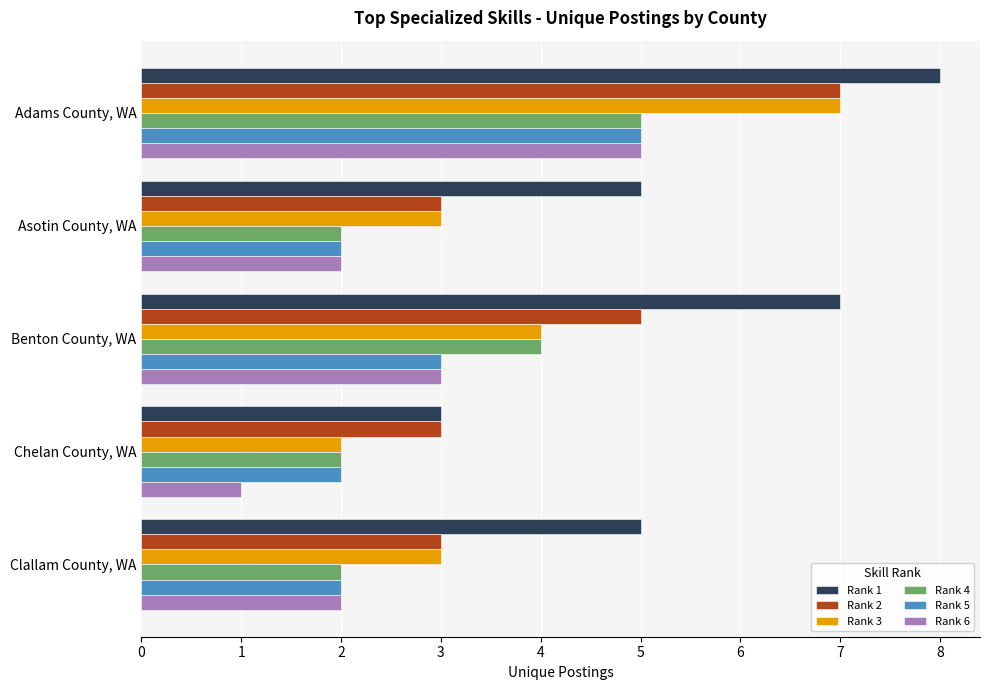

What is the average value of the Rank 5 series?

3